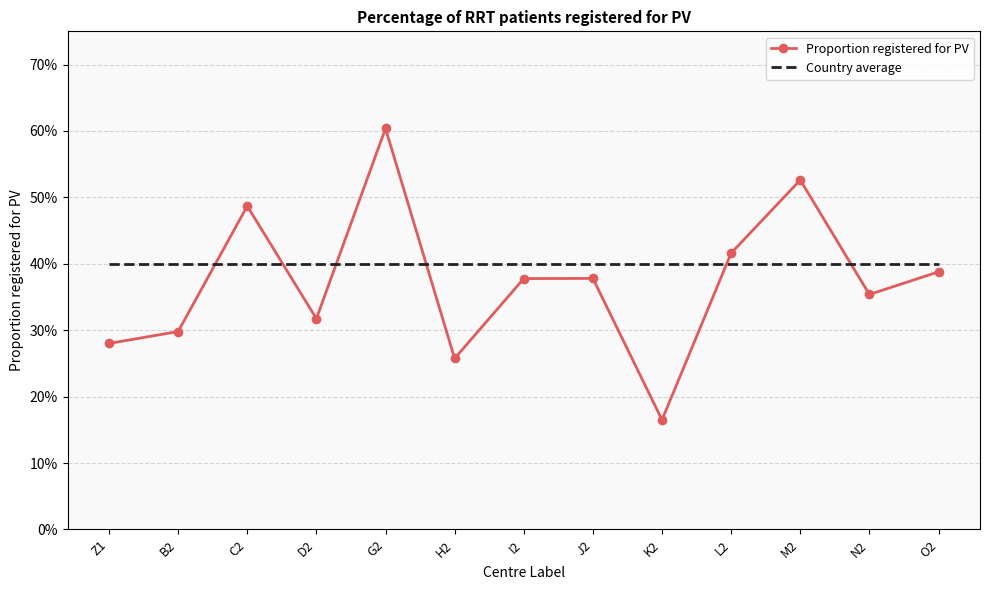

Which series changed the most between D2 and H2?

Proportion registered for PV